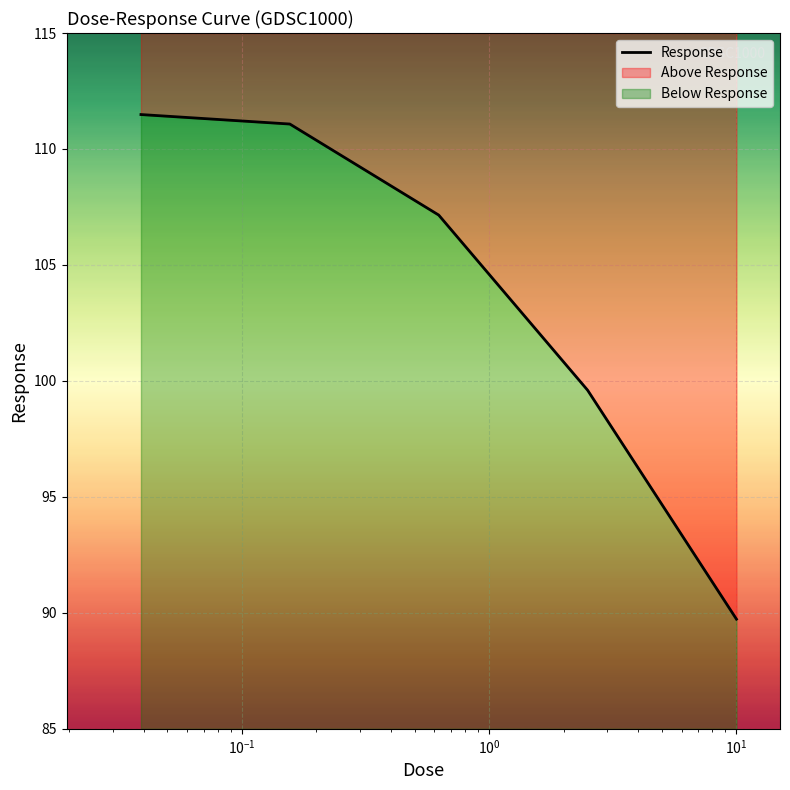

Reading left to right, list all the values displayed in this chart.

111.5	111.1	107.2	99.6	89.7